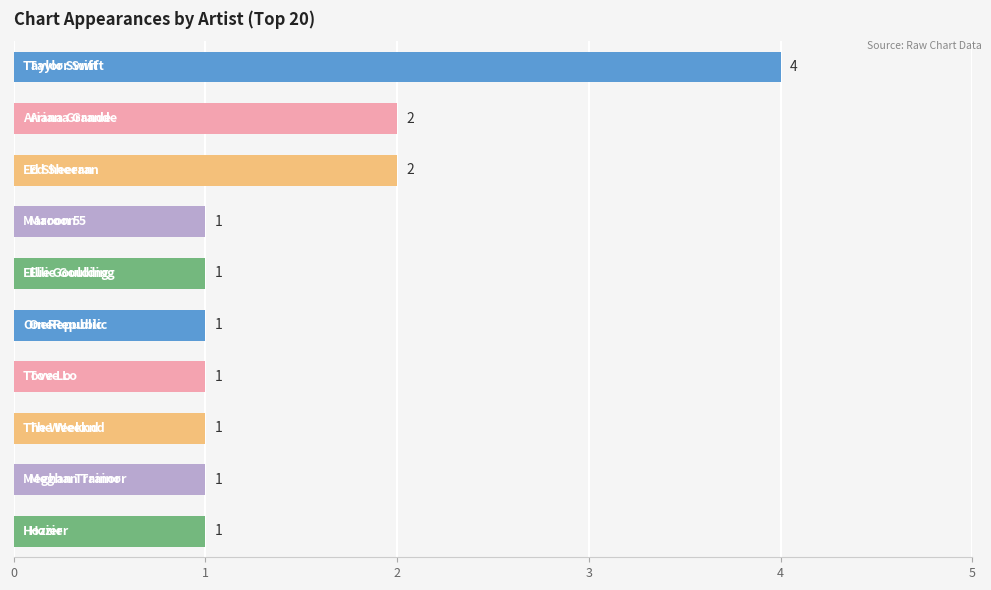

Count the number of values greater than 1.

3